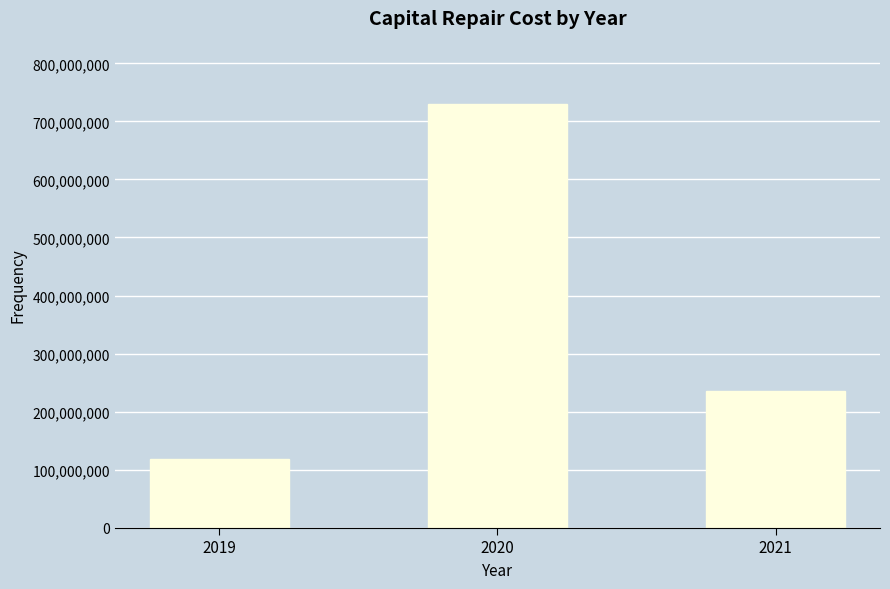

At which label is the value closest to 423960857?

2021